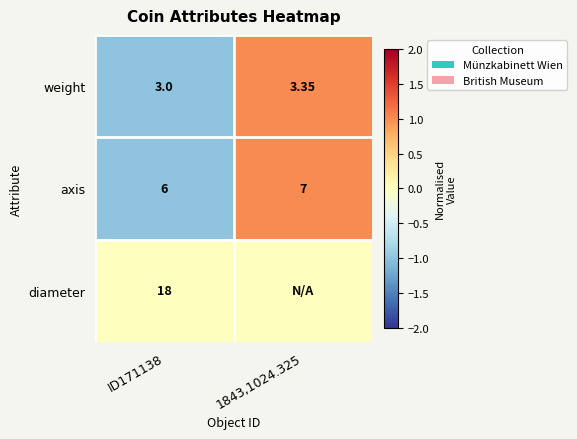

At ID171138, list the series in order from smallest to largest.

weight, axis, diameter